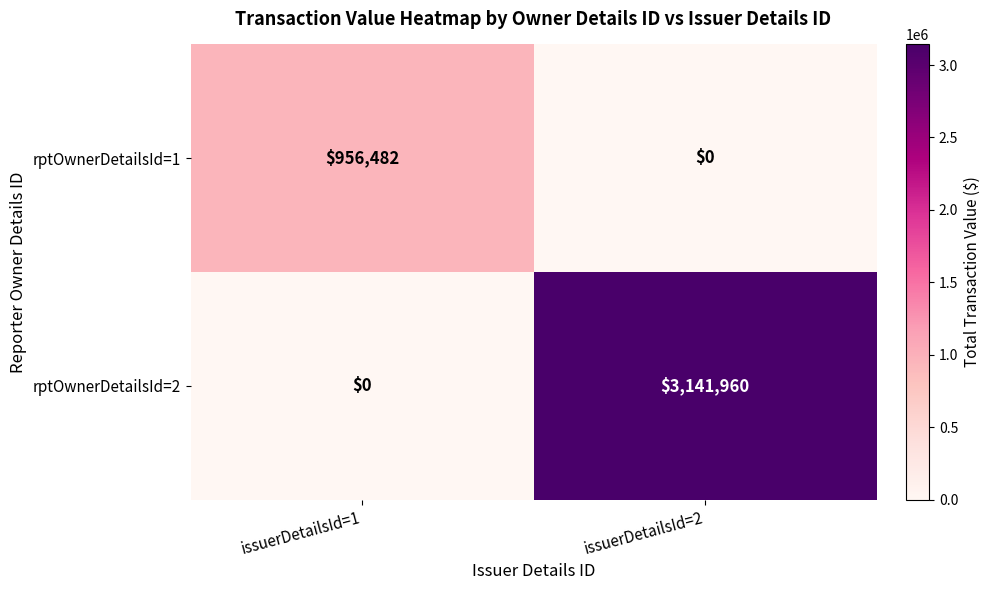

At which label does rptOwnerDetailsId=2 reach its peak?

issuerDetailsId=2